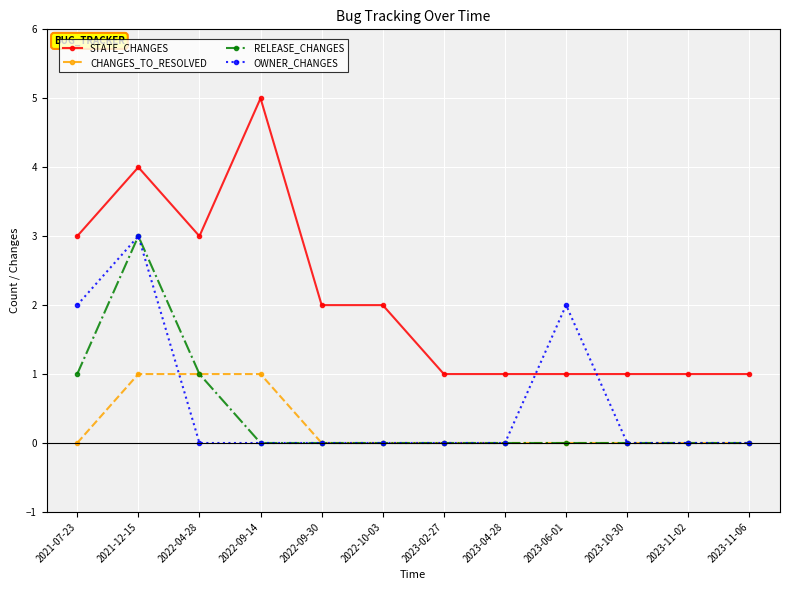

At which label does STATE_CHANGES reach its peak?

2022-09-14